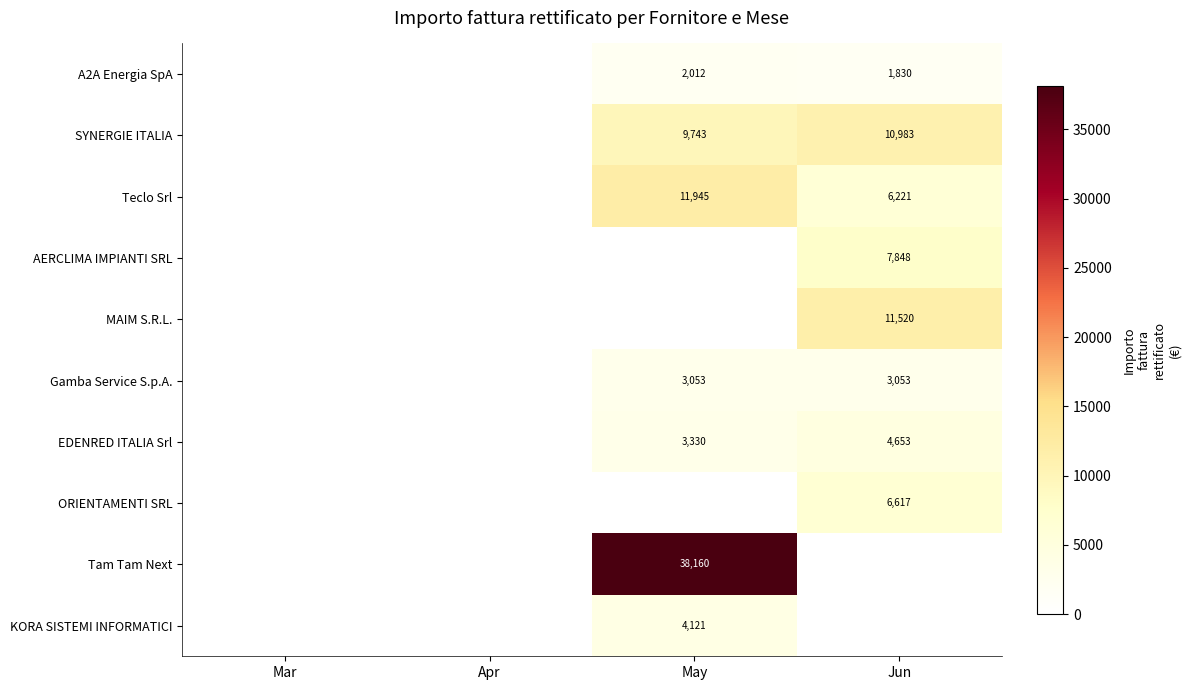

Is it true that KORA SISTEMI INFORMATICI equals 4121 at May?

True